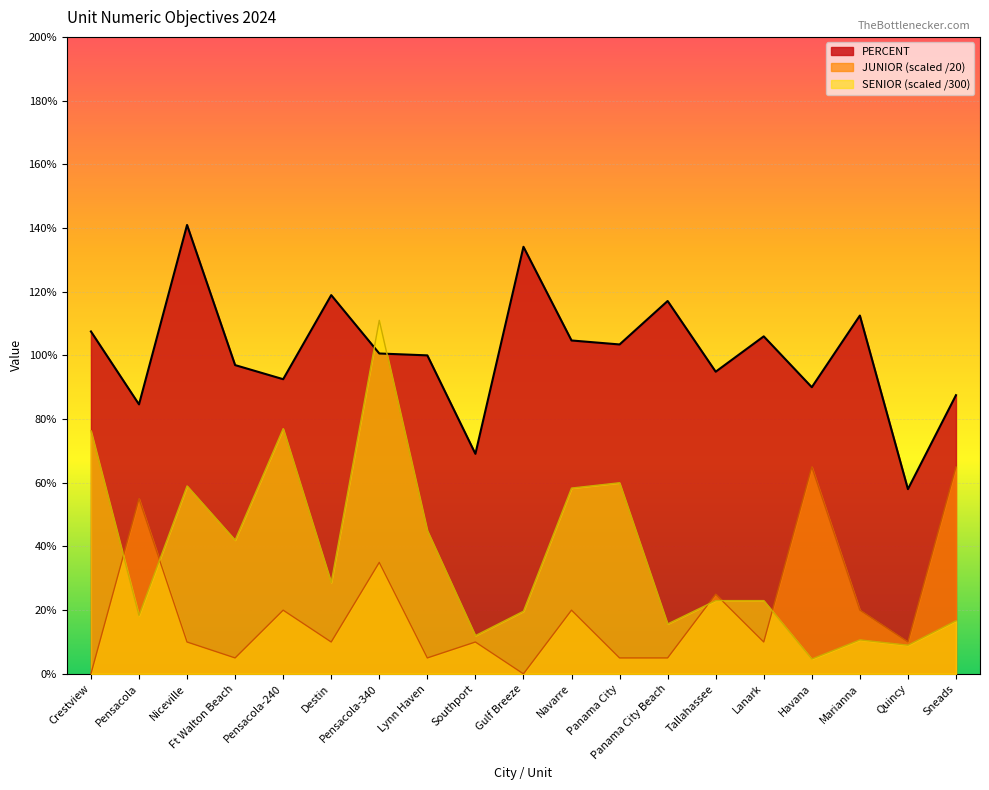

True or false: JUNIOR and PERCENT intersect in this chart.

False